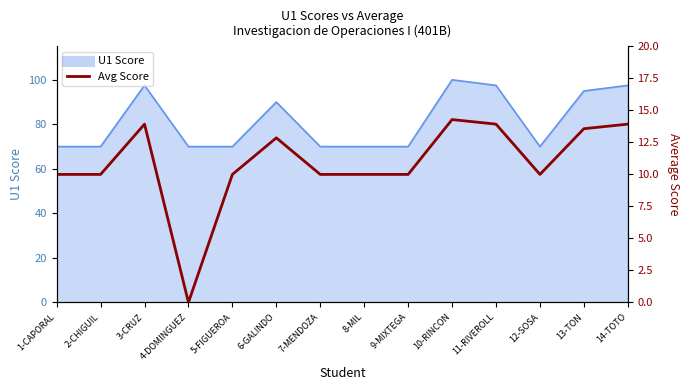

What is the label of the 1st point from the right?

14-TOTO